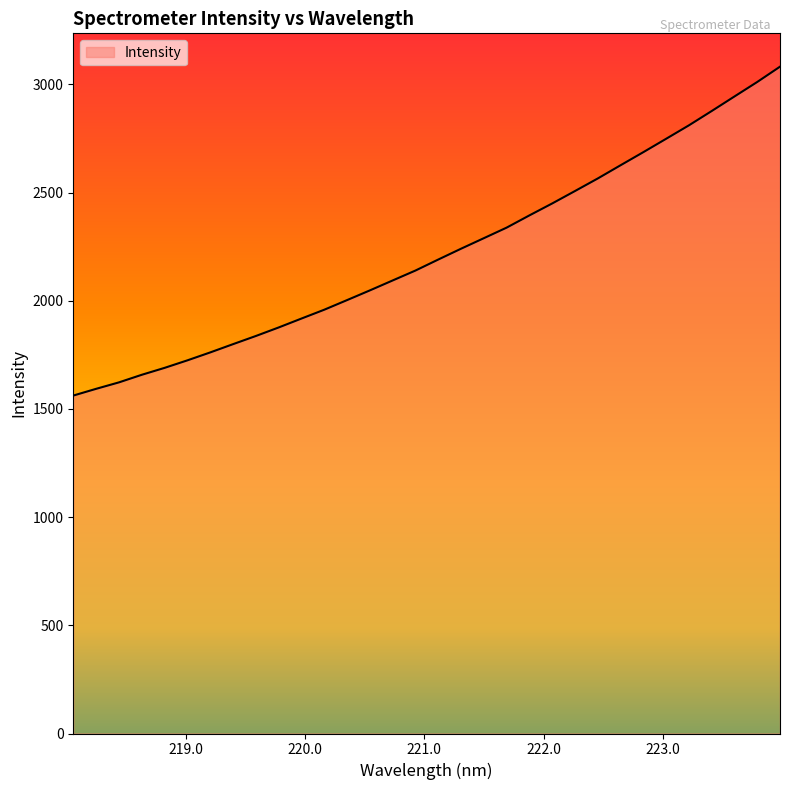

How many values are below 2190?

16